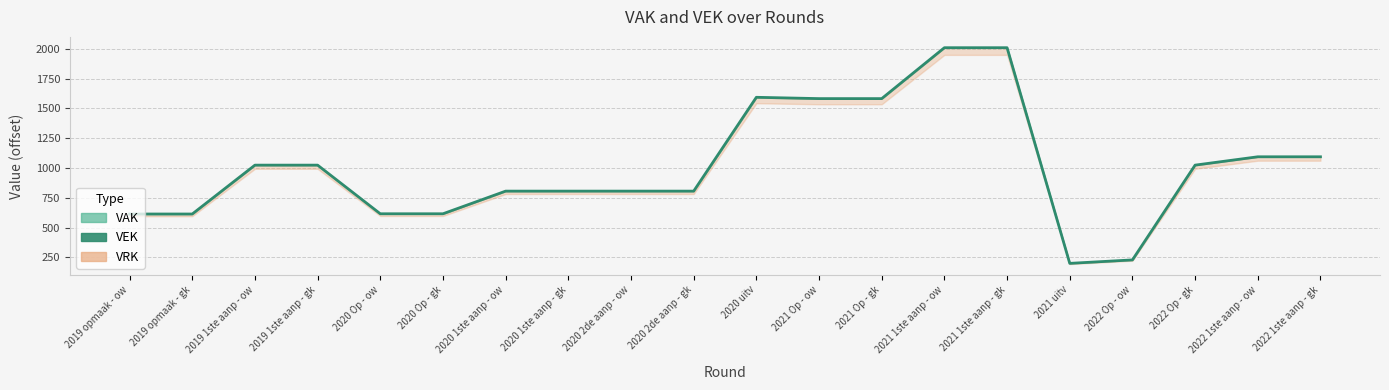

How many interior local valleys (lower than both neighbors) does the data have?

1